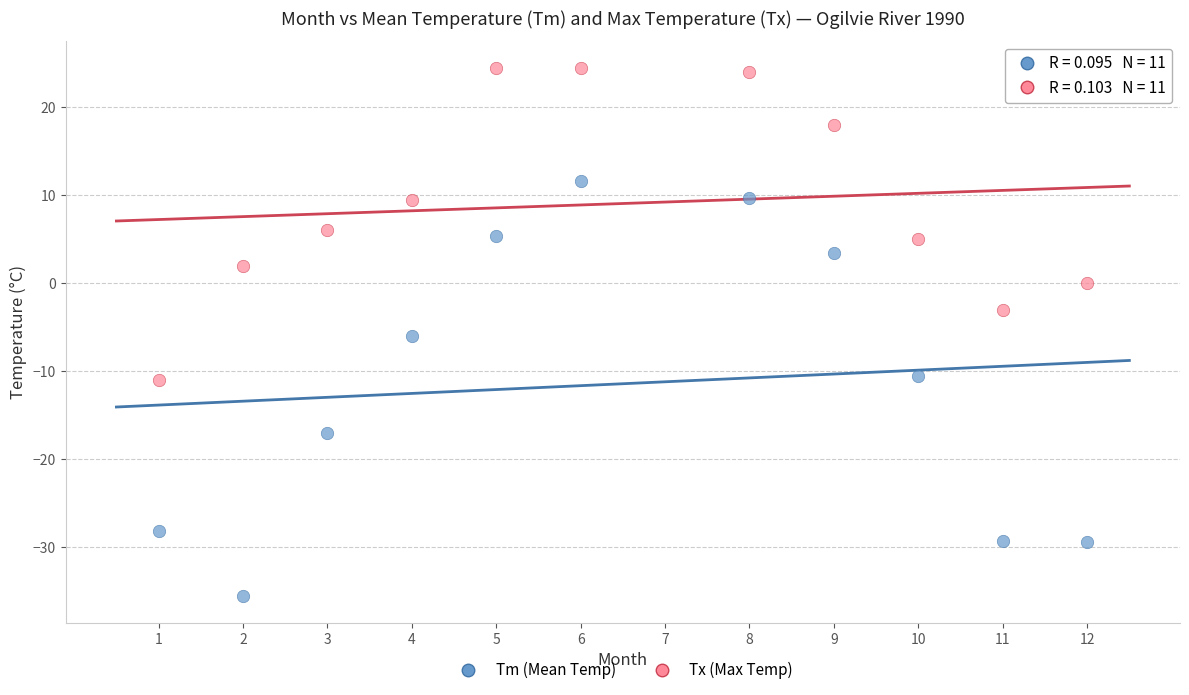

Which series contains the highest Y value?

Tx (Max Temp)